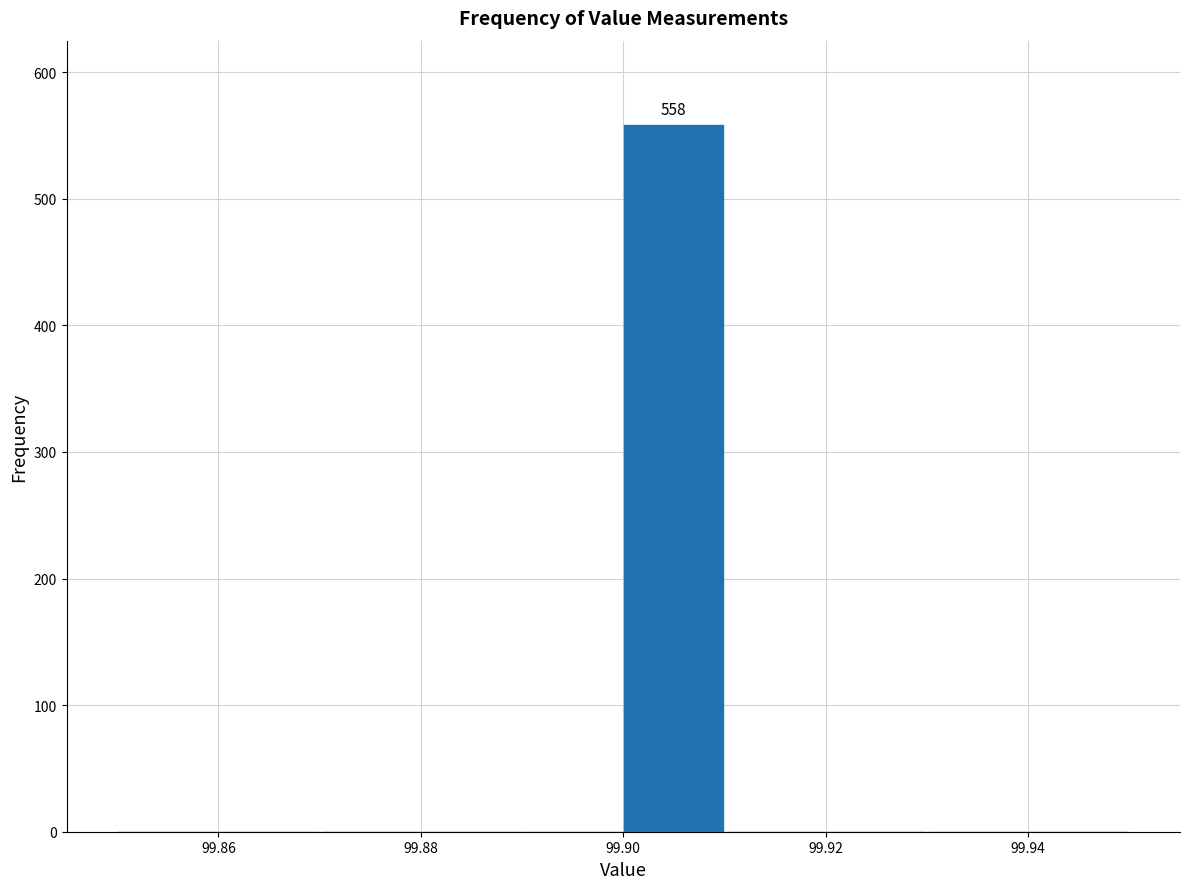

Which range on the x-axis has the tallest bar?

99.90 to 99.91